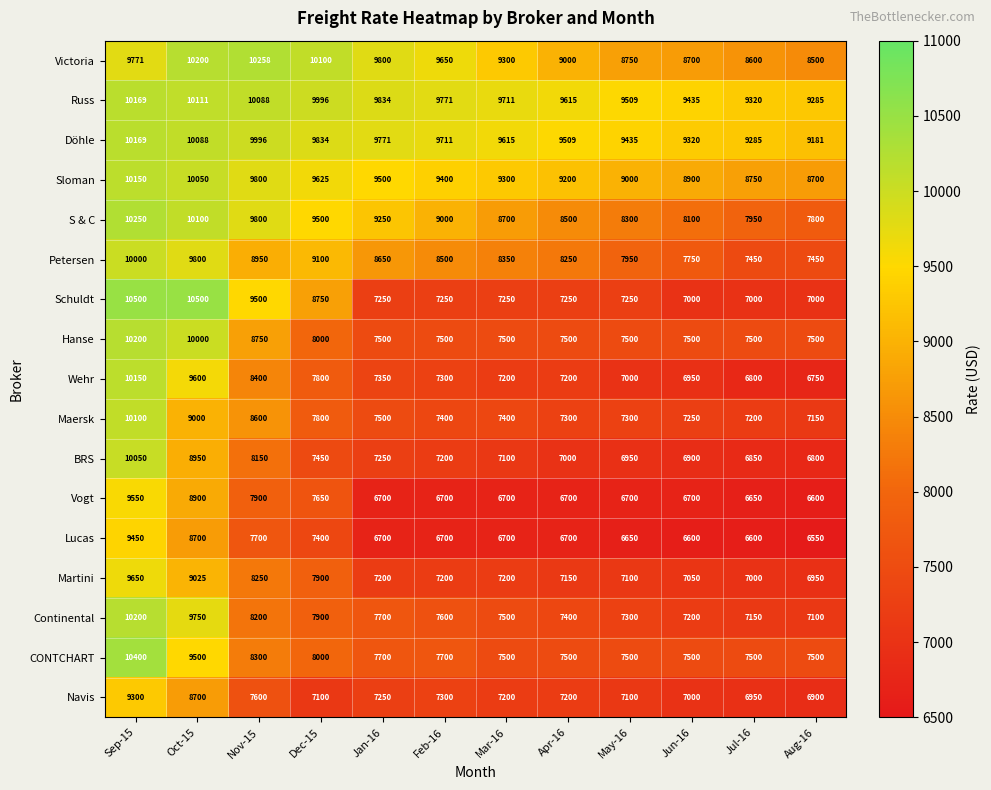

The value of Continental at Apr-16 is 7400. True or false?

True